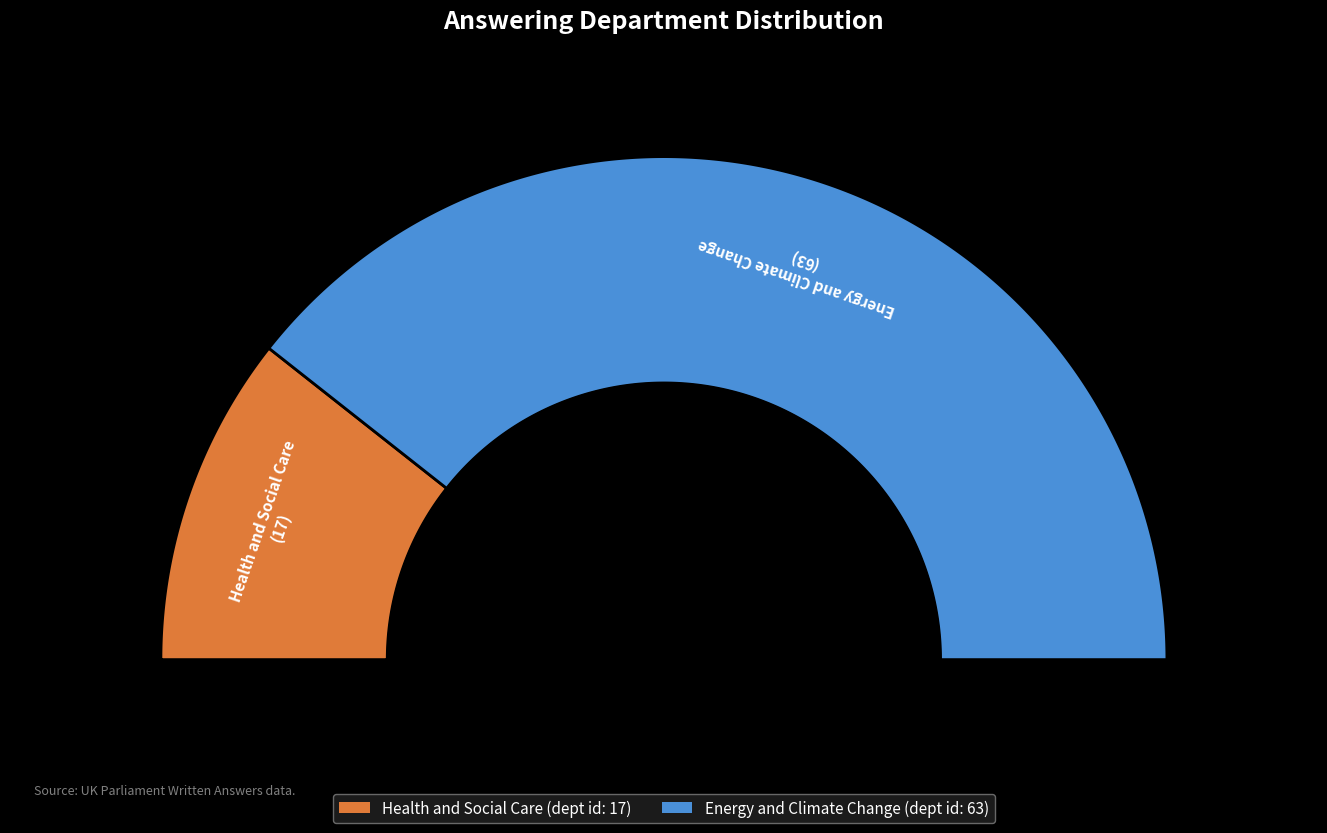

To the nearest percent, what portion does Health and Social Care represent?

21%